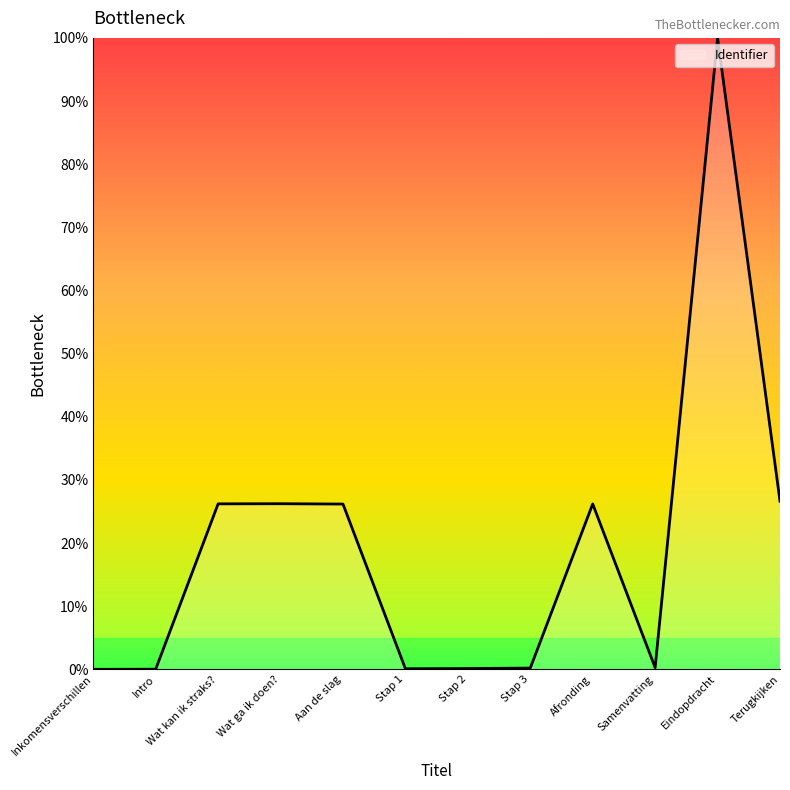

What position from the right is Wat ga ik doen??

9